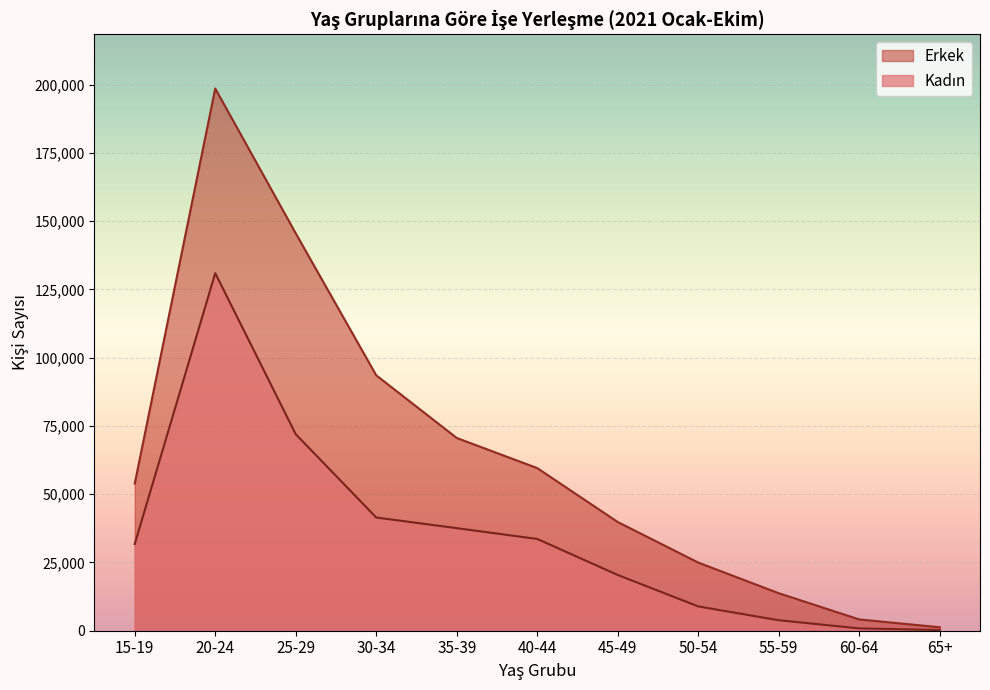

What is the maximum value shown in the chart?

198540